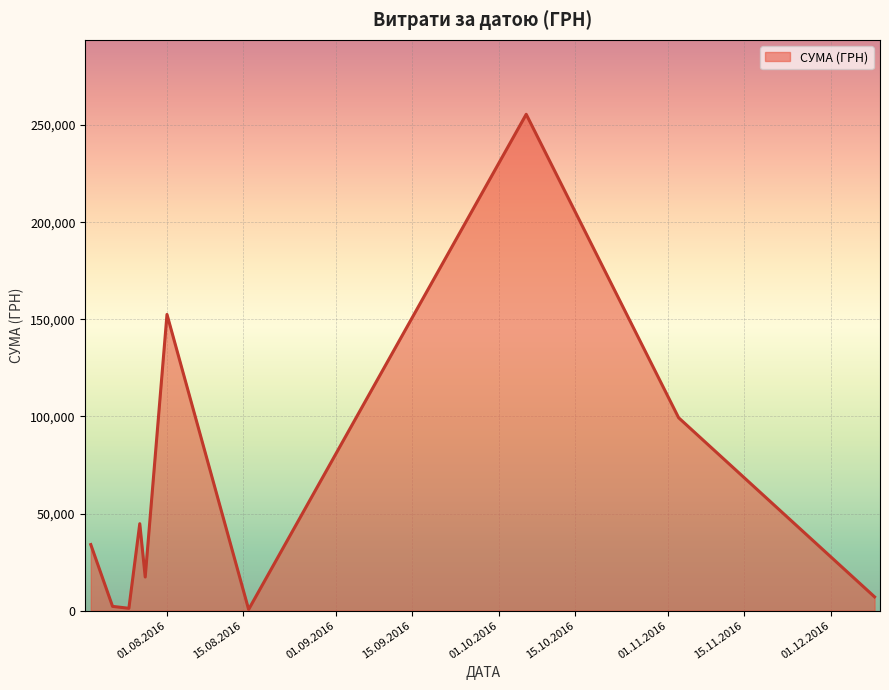

What is the greatest value displayed?

255550.2